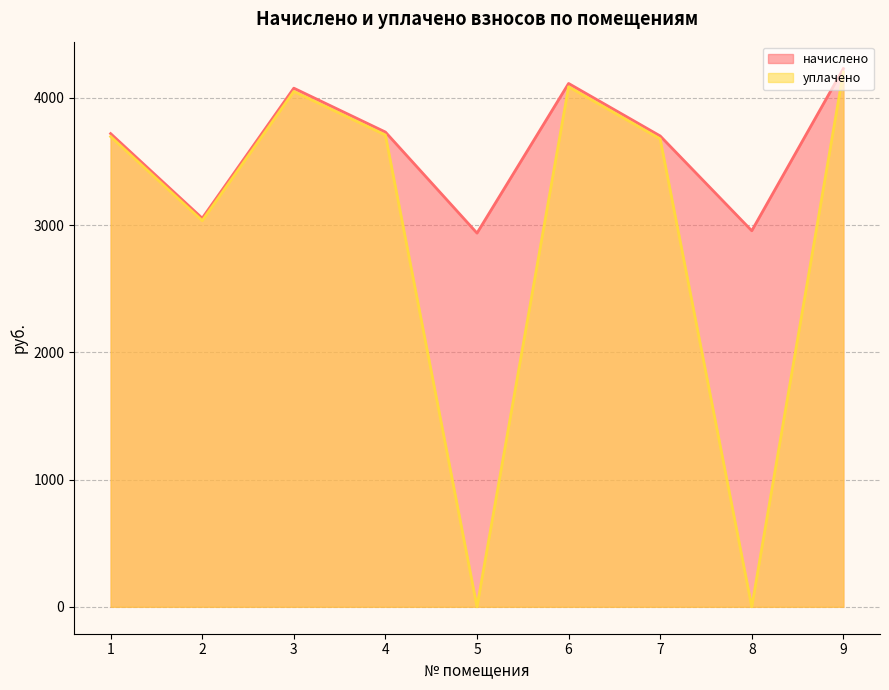

What is the difference between the maximum and minimum values in the уплачено series?

4202.4